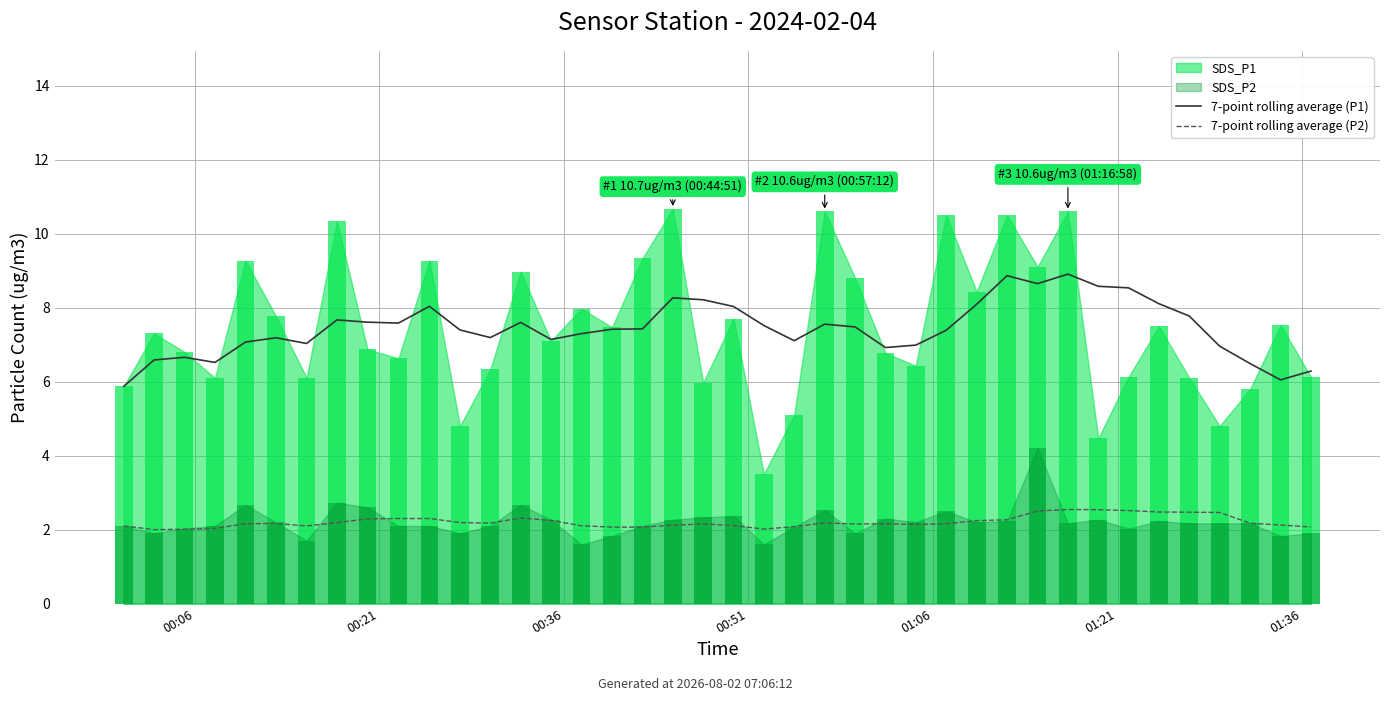

Which series changed the most between 12 and 39?

7-point rolling average (P1)